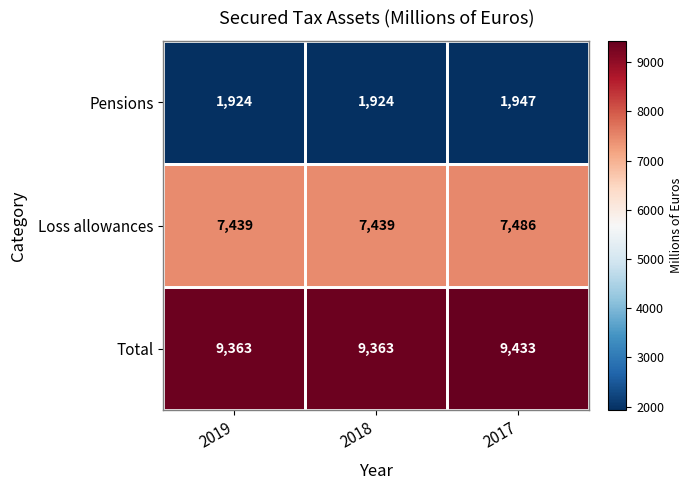

The Total series shows 14832 at 2019. True or false?

False